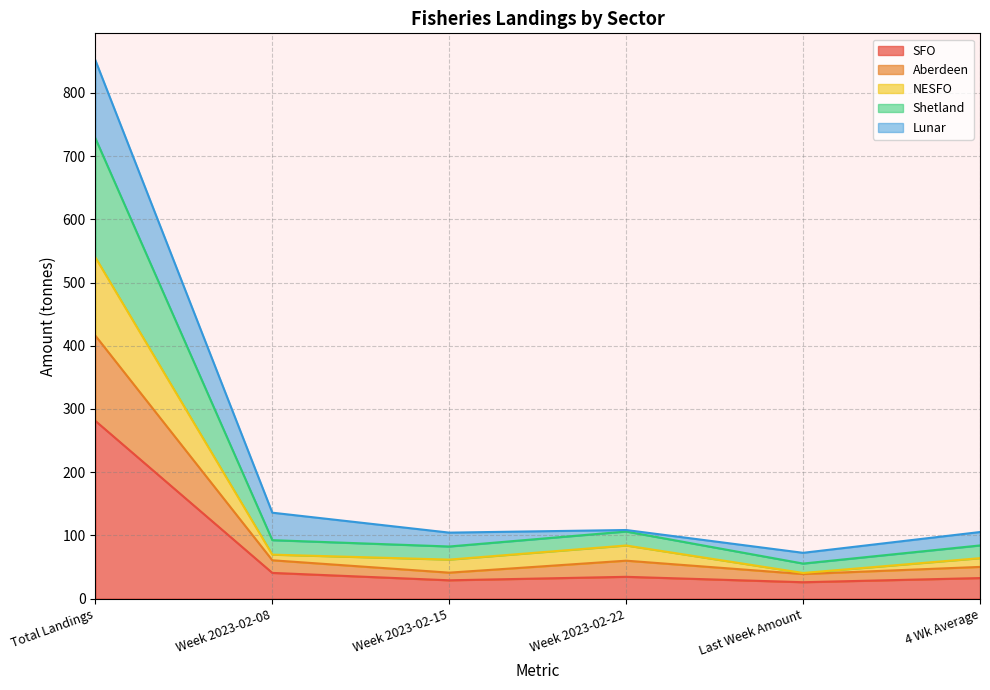

At which category is the sum across all series the highest?

Total Landings